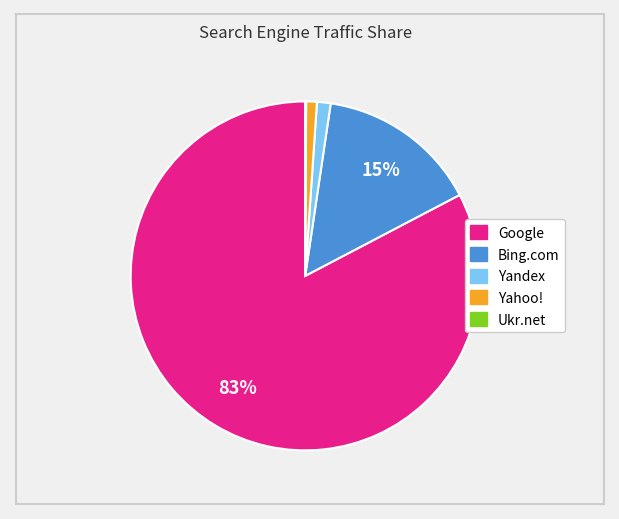

To the nearest percent, what percentage of the pie is Yandex?

1%